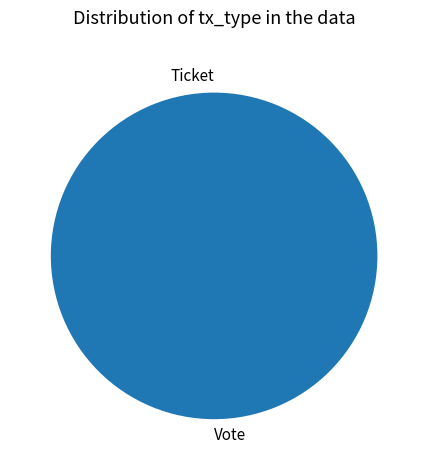

Which slice is the largest?

Vote